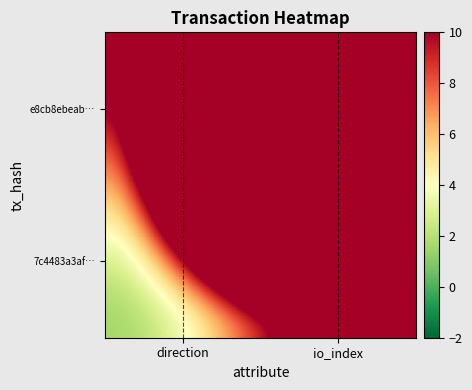

What is the total value across all series at io_index?

314